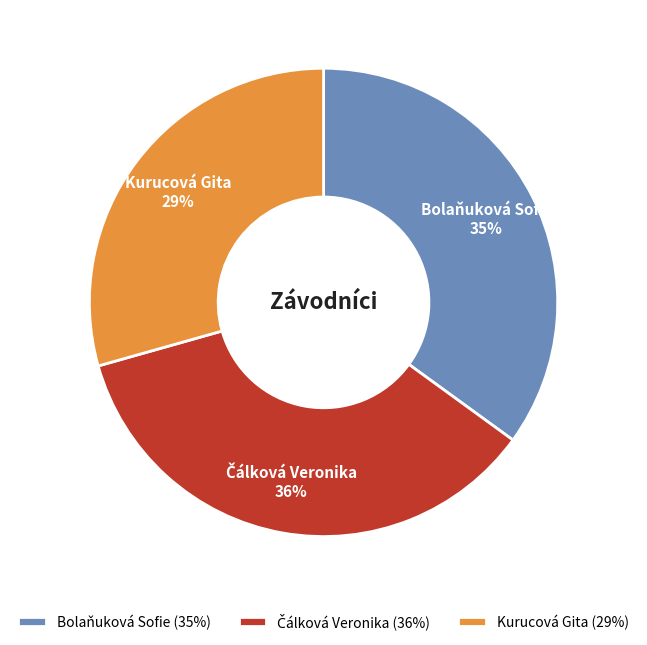

Is there any slice that represents more than half of the pie?

No